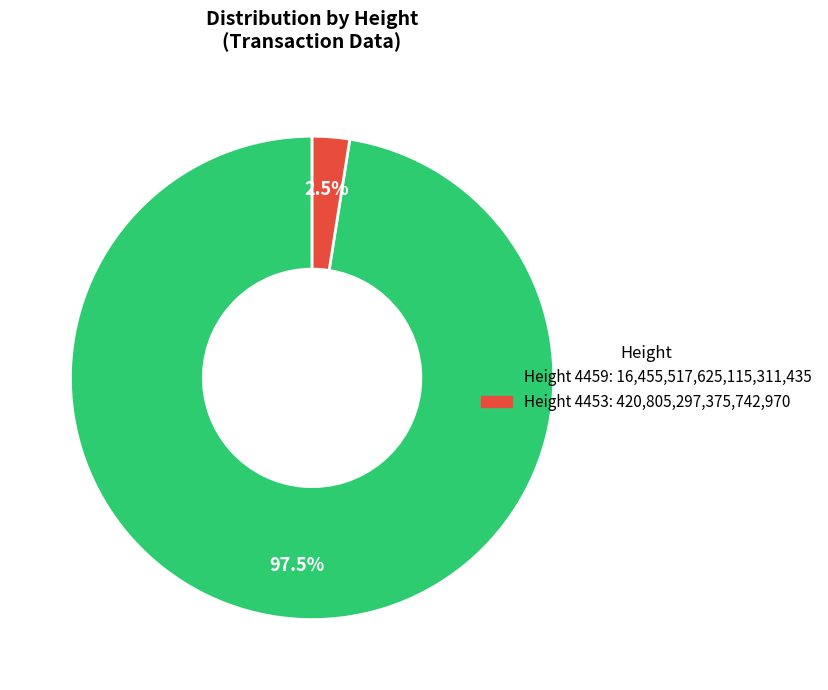

Which slice is the largest?

Height 4459: 16,455,517,625,115,311,435